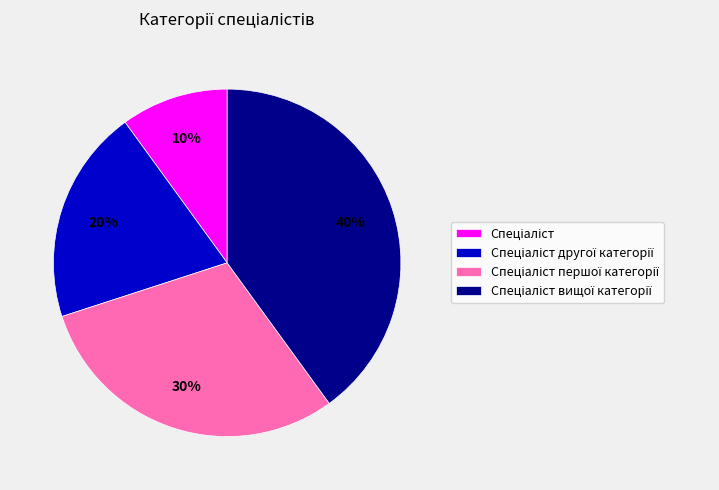

Is there a majority slice in this chart?

No